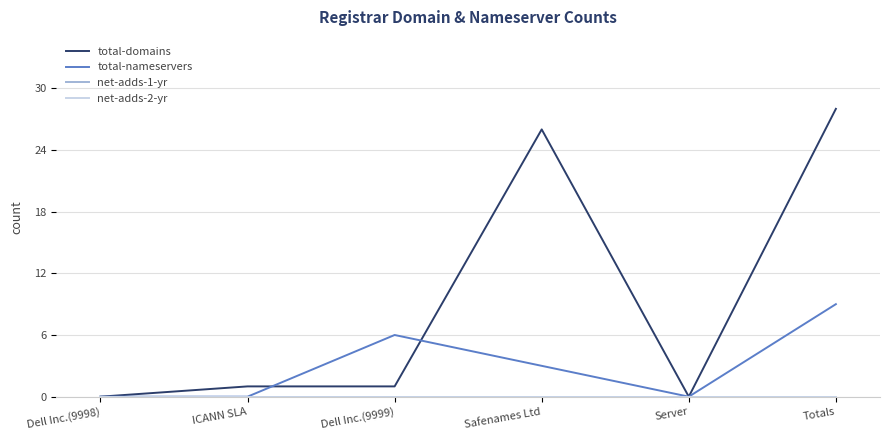

Reading right to left, list all the values displayed in this chart.

total-domains: 28	0	26	1	1	0
total-nameservers: 9	0	3	6	0	0
net-adds-1-yr: 0	0	0	0	0	0
net-adds-2-yr: 0	0	0	0	0	0